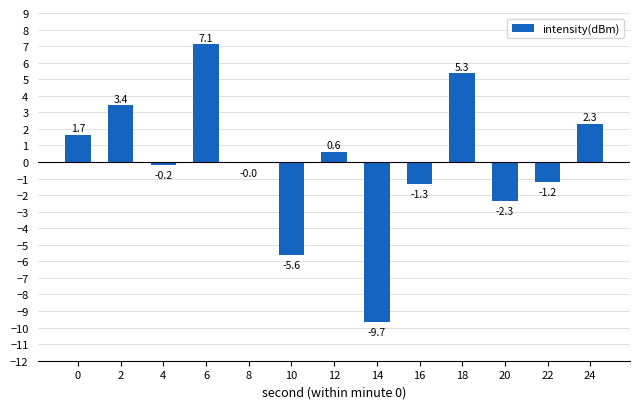

Does the chart contain stacked bars?

No